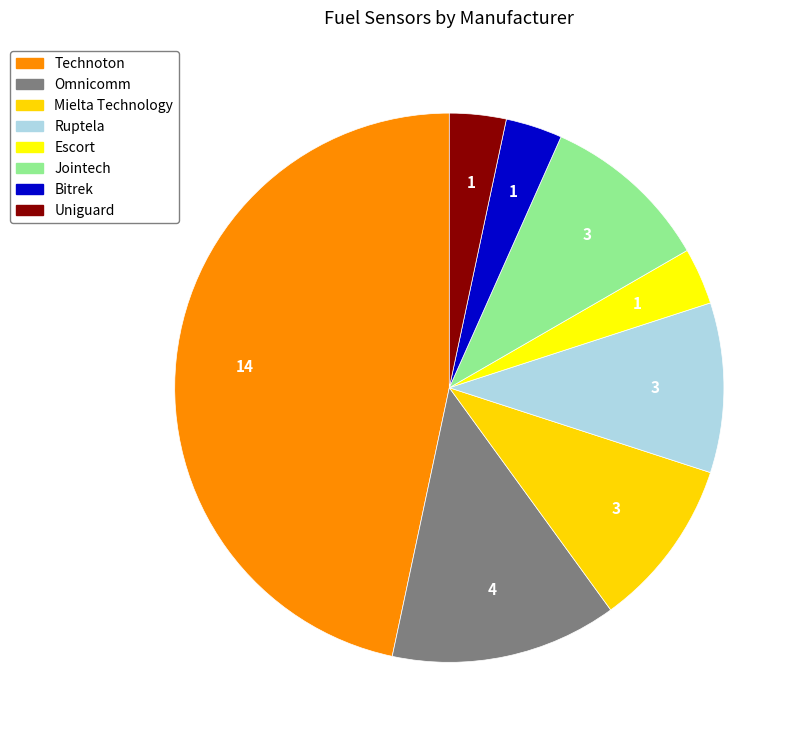

Count the number of slices in the pie.

8